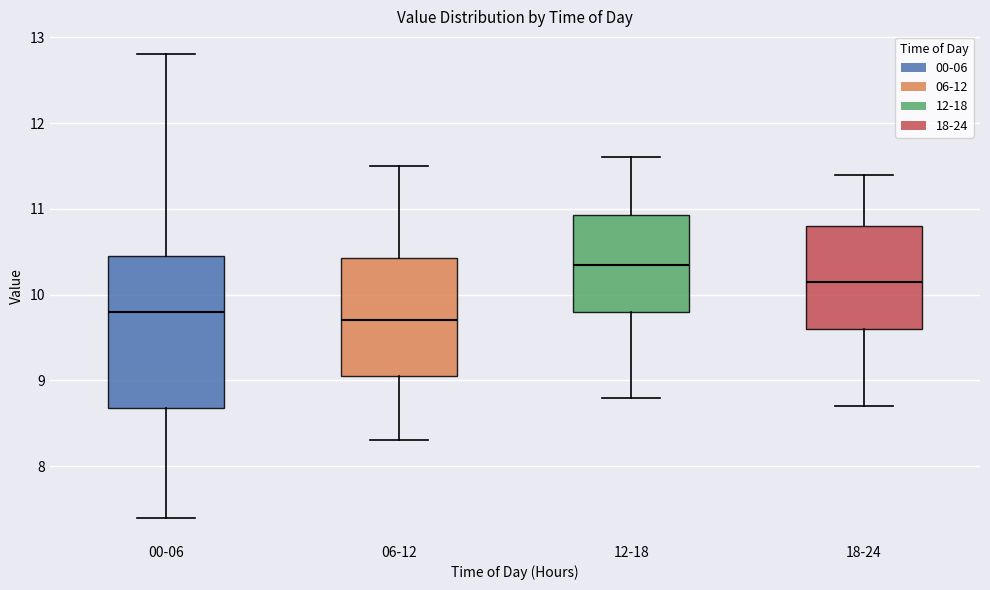

Reading left to right, read every box against the y-axis: the position of its median line, the range the box covers, and the ends of its whiskers. The values are not printed on the chart, so give them approximately, as read against the axis.

00-06: median 9.8, box 8.7 to 10.5, whiskers 7.4 to 12.8
06-12: median 9.7, box 9.1 to 10.4, whiskers 8.3 to 11.5
12-18: median 10.4, box 9.8 to 10.9, whiskers 8.8 to 11.6
18-24: median 10.2, box 9.6 to 10.8, whiskers 8.7 to 11.4